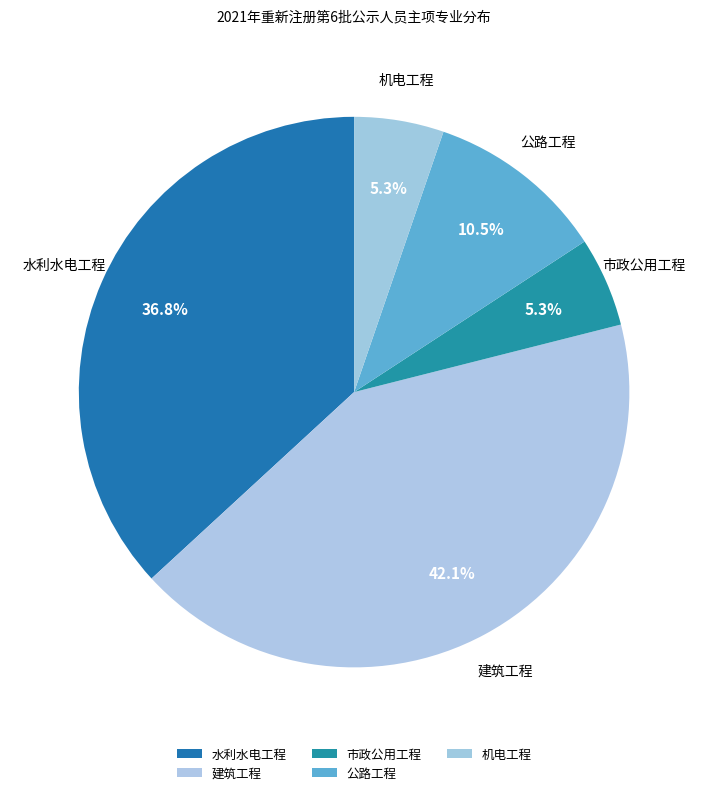

Is it true that 机电工程 is 5% of the pie?

True